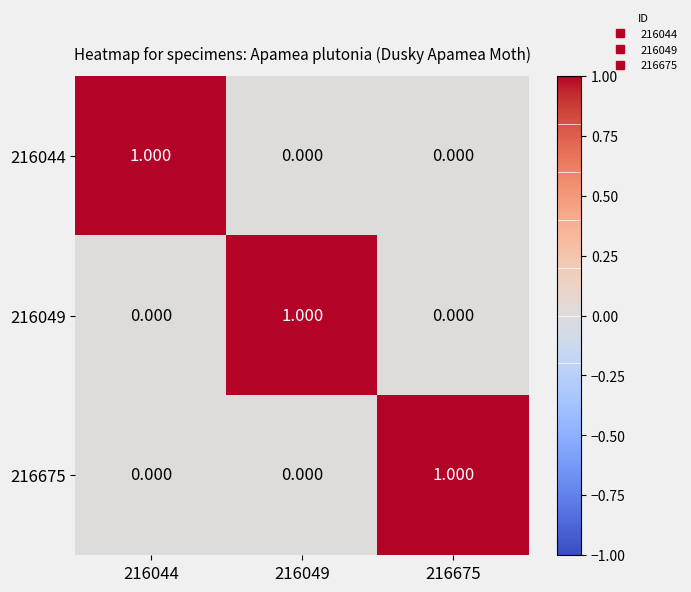

At how many categories does at least one series exceed 0?

3